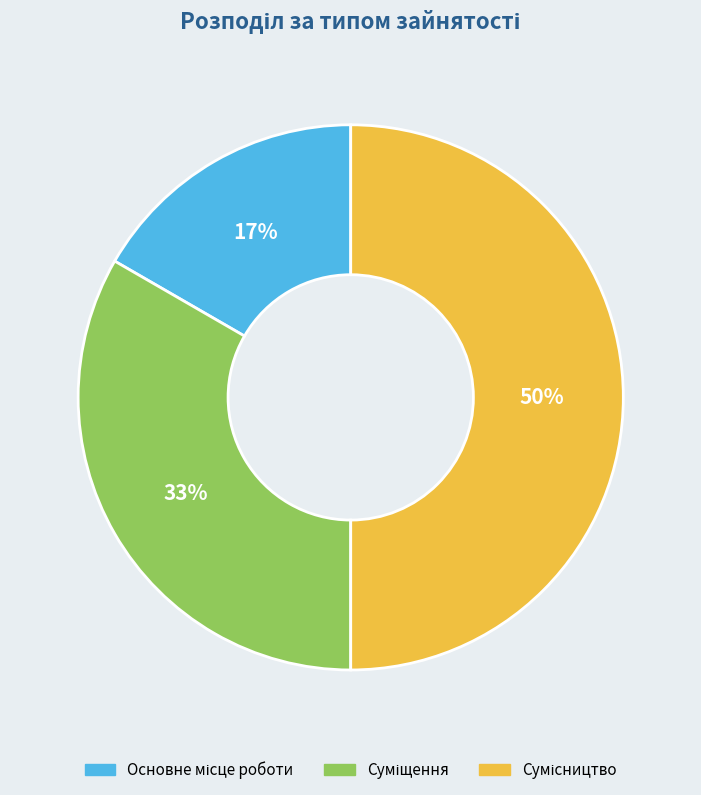

To the nearest percent, what is the average slice percentage?

33%